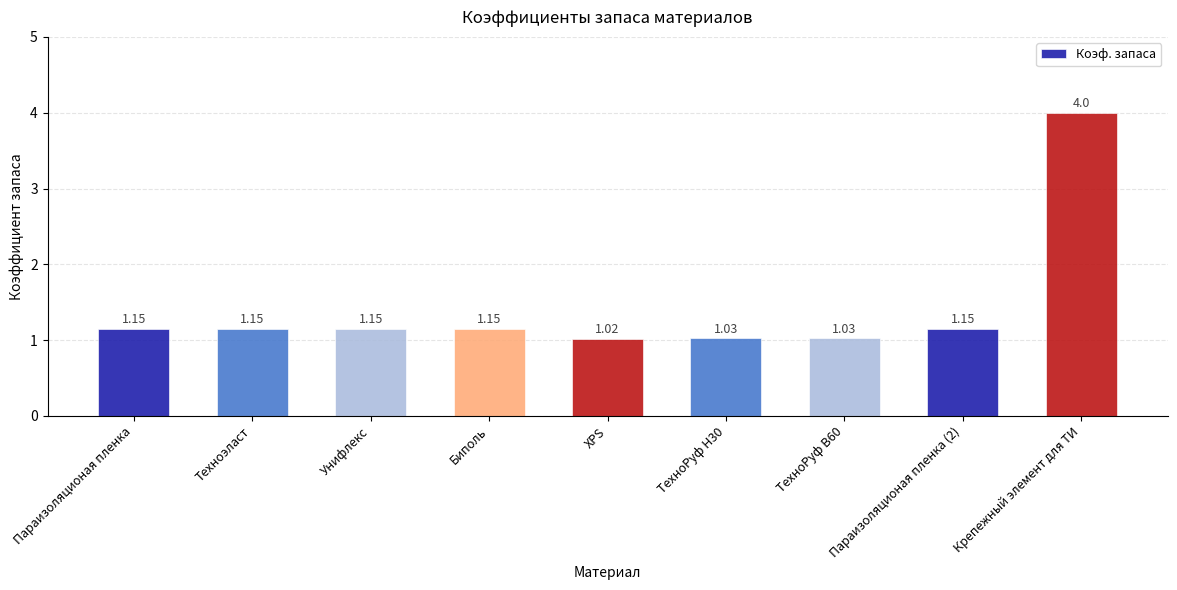

What is the label of the 8th bar from the right?

Техноэласт